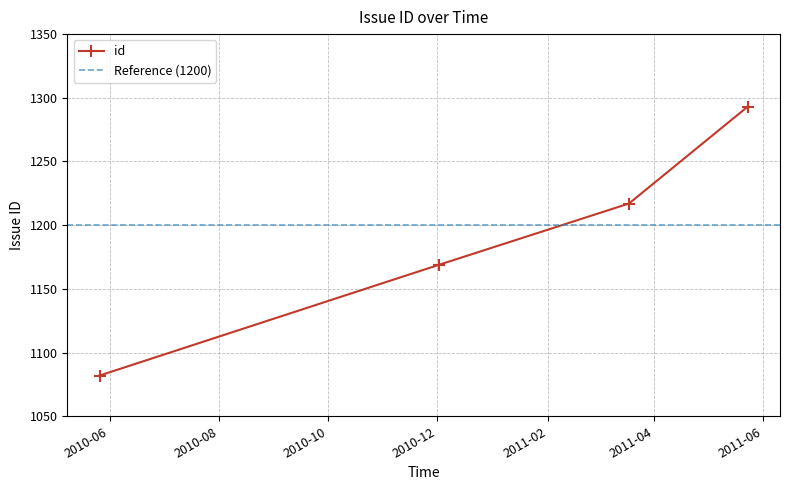

True or false: the data shows 1713 at 2010-05-26 12:10:35.

False